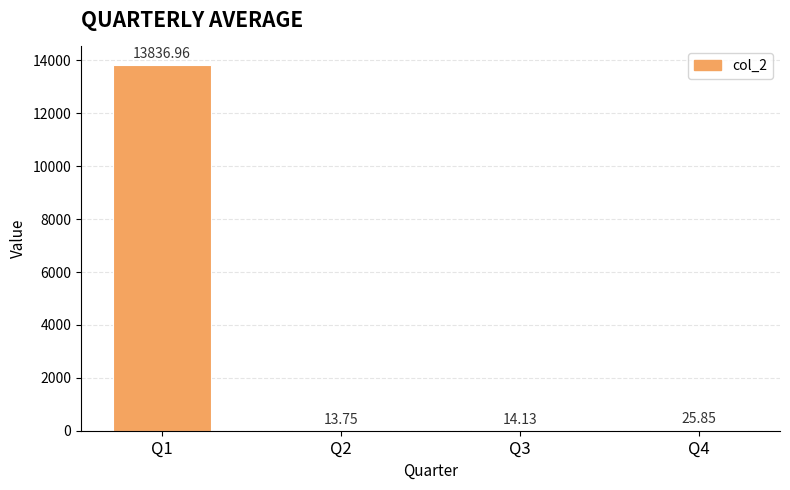

Read the value at Q2.

13.8